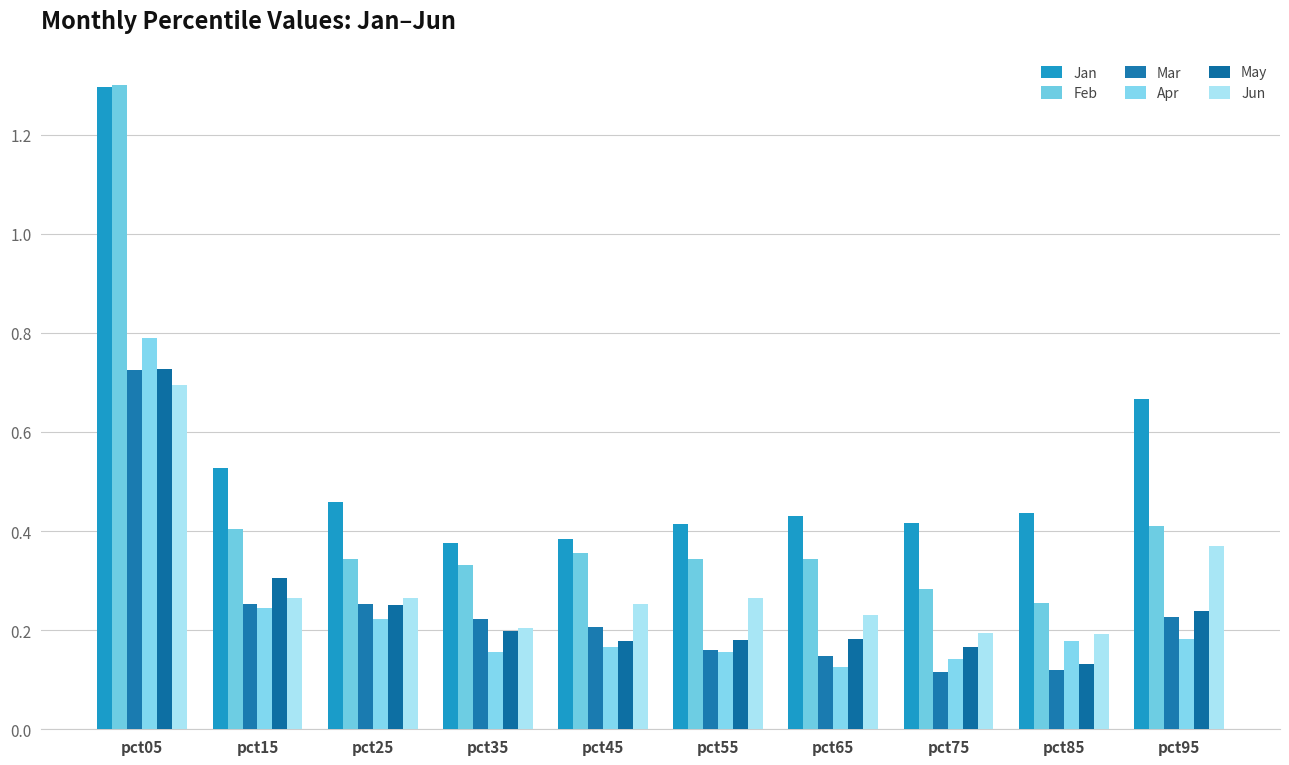

What is the total value across all series at pct05?

5.5